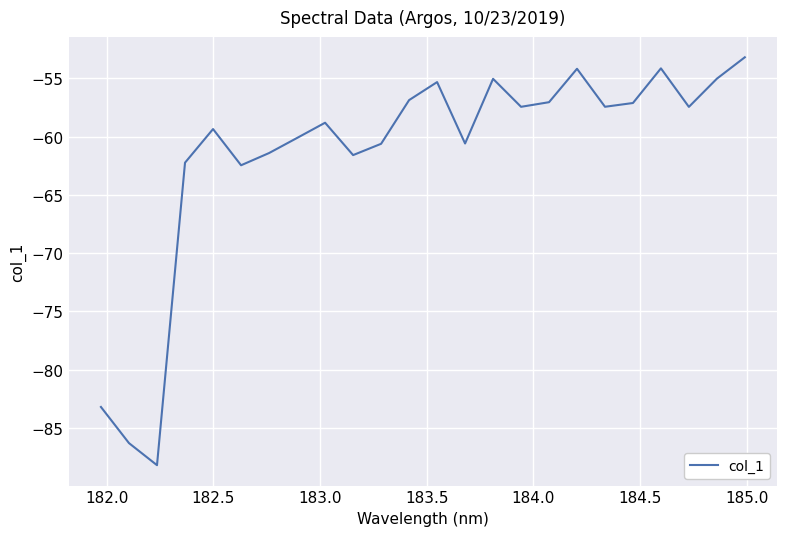

What is the difference between the maximum and minimum values?

35.0